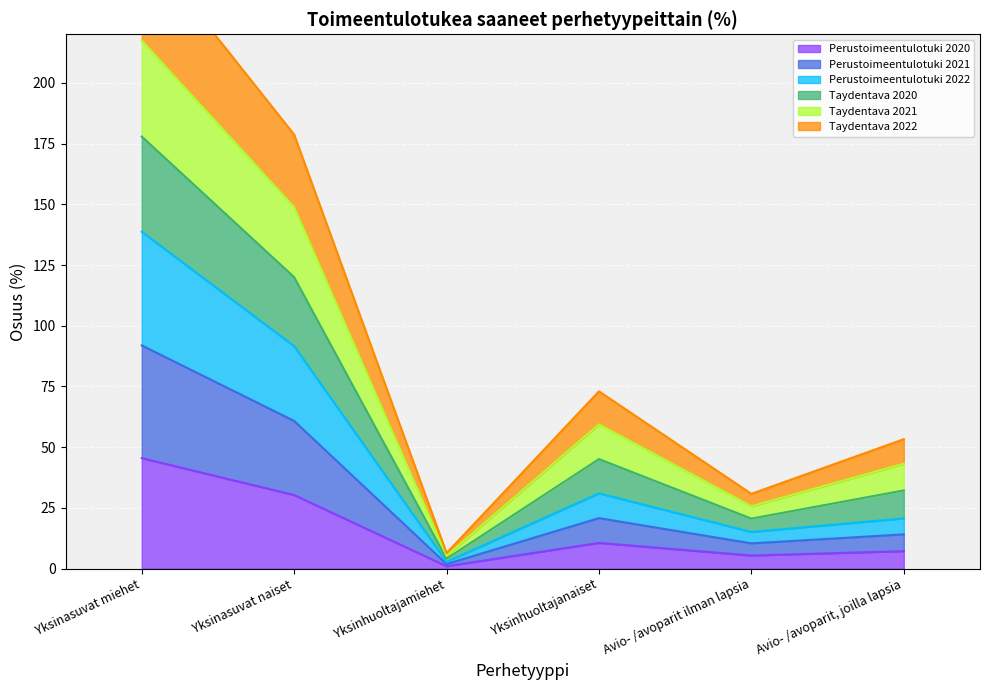

In Perustoimeentulotuki 2021, how many points are lower than both neighbors (excluding endpoints)?

2